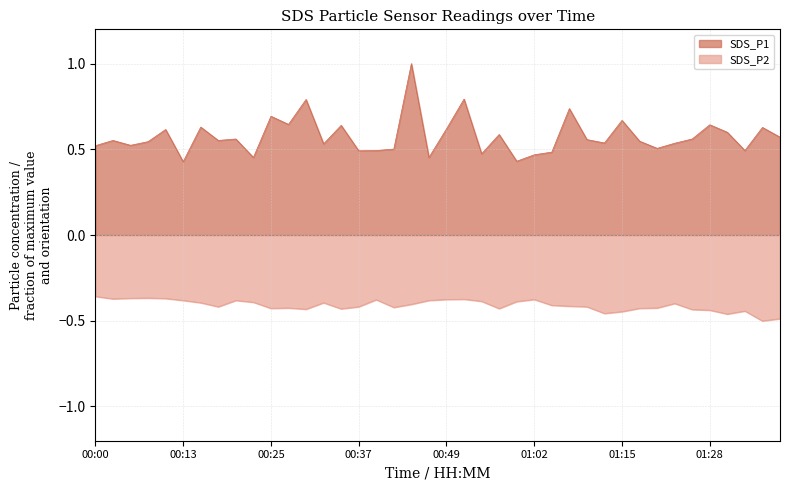

Rank the series by their maximum value, from highest to lowest.

SDS_P1, SDS_P2